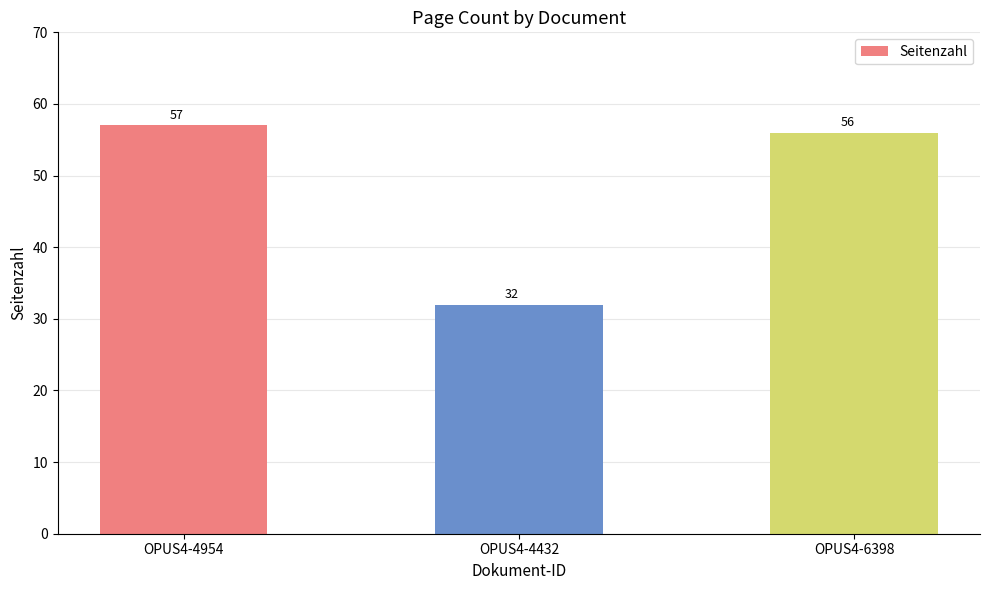

What is the minimum value shown in the chart?

32